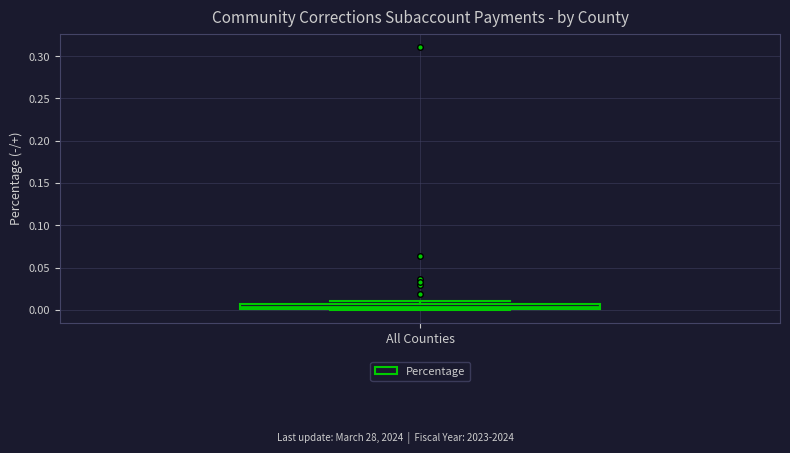

Where is the upper edge of the box for All Counties on the y-axis? The values are not printed on the chart, so give them approximately, as read against the axis.

0.005